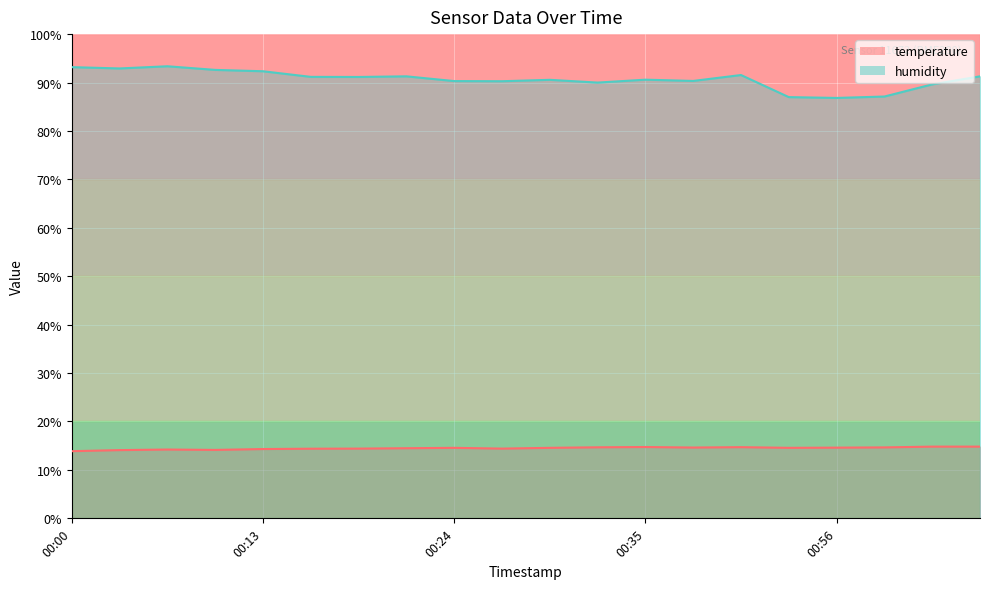

True or false: temperature has a value of 22.9 at 00:38.

False